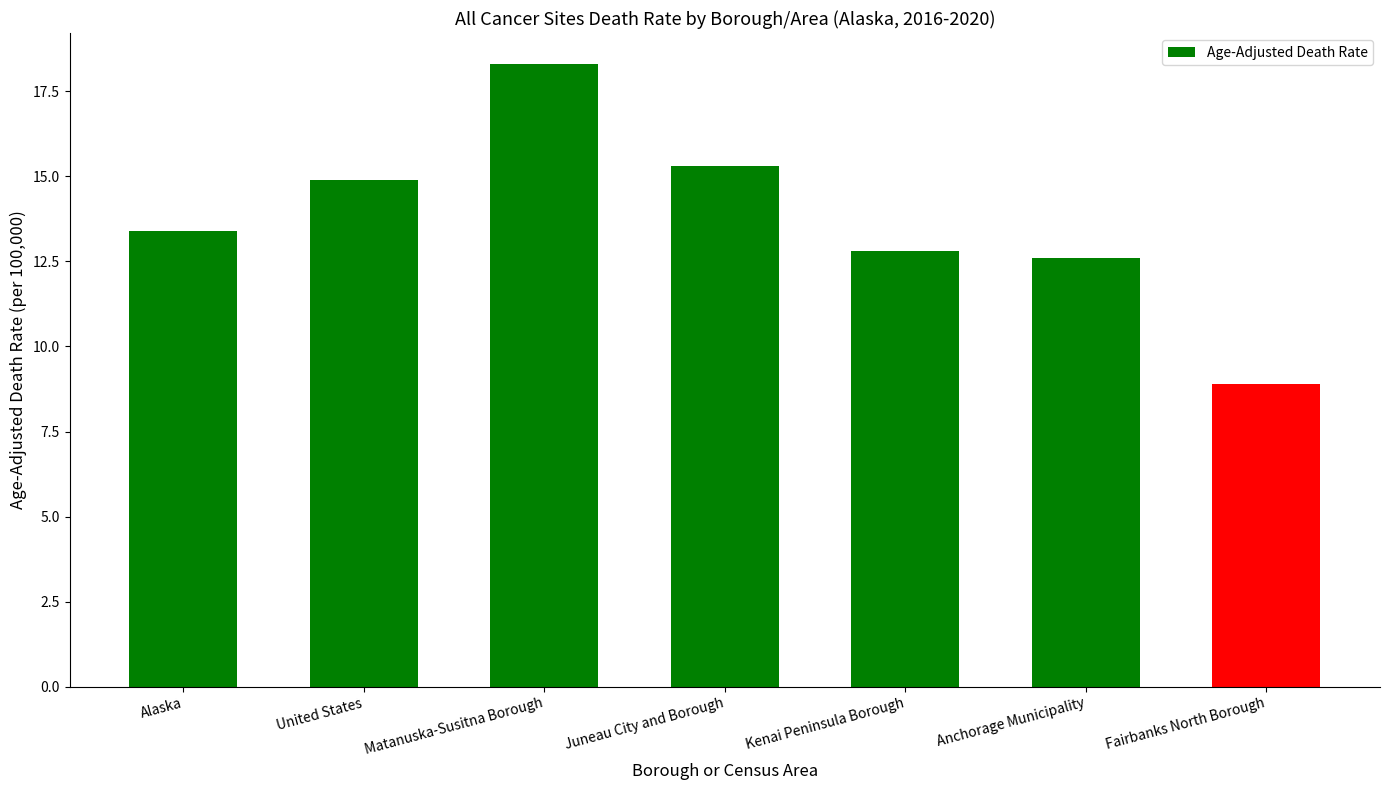

How many values exceed 13?

4